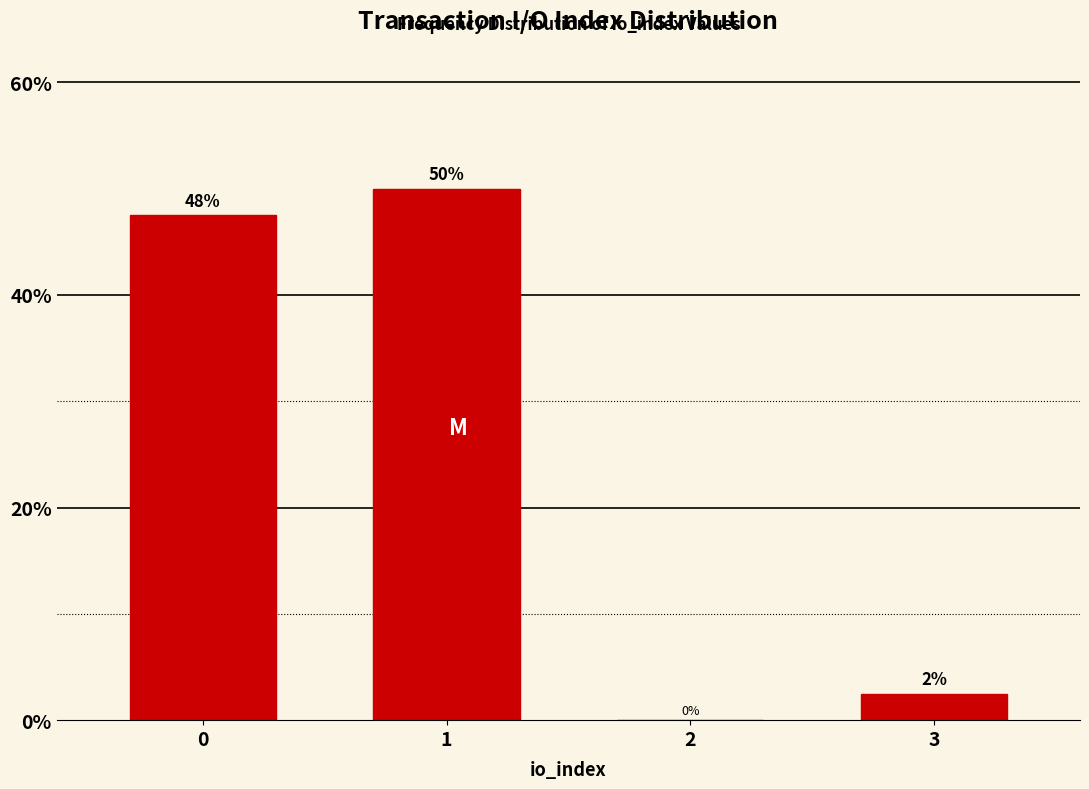

What is the sum of the values at 3 and 0?

50.0